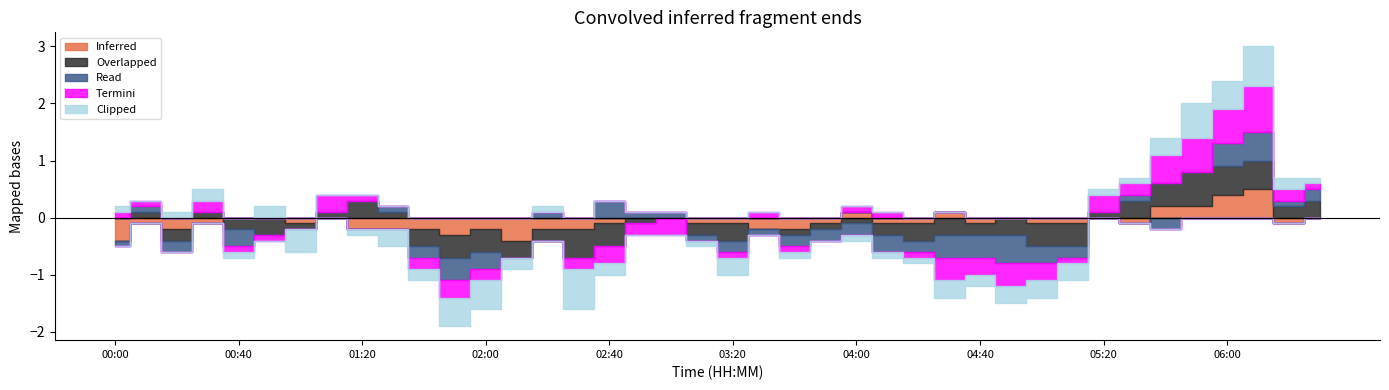

At which category does Clipped reach its first local valley?

00:10